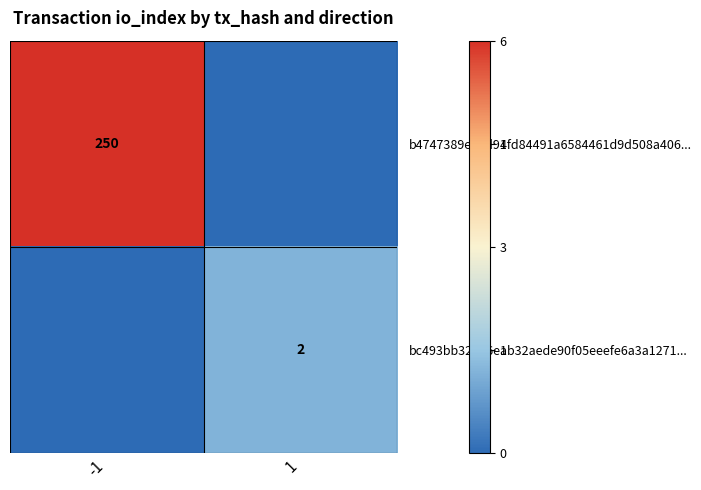

Is it true that bc493bb325a6eab32aede90f05eeefe6a3a1271... equals 1 at 1?

False